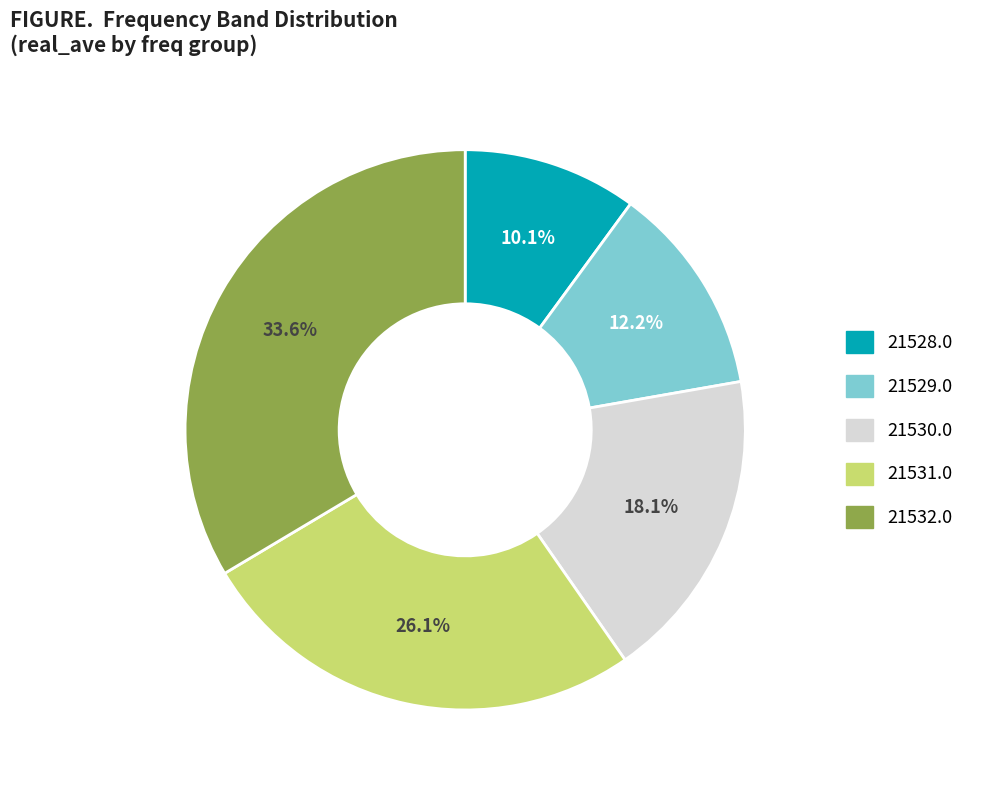

Is there a majority slice in this chart?

No